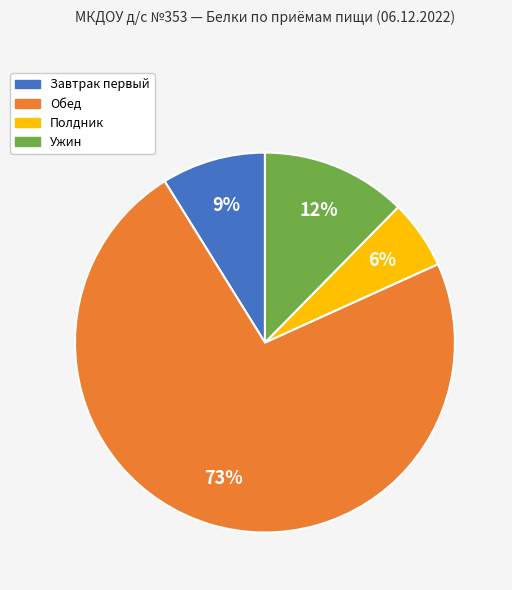

To the nearest percent, what is the difference between the largest and smallest slice percentages?

67%